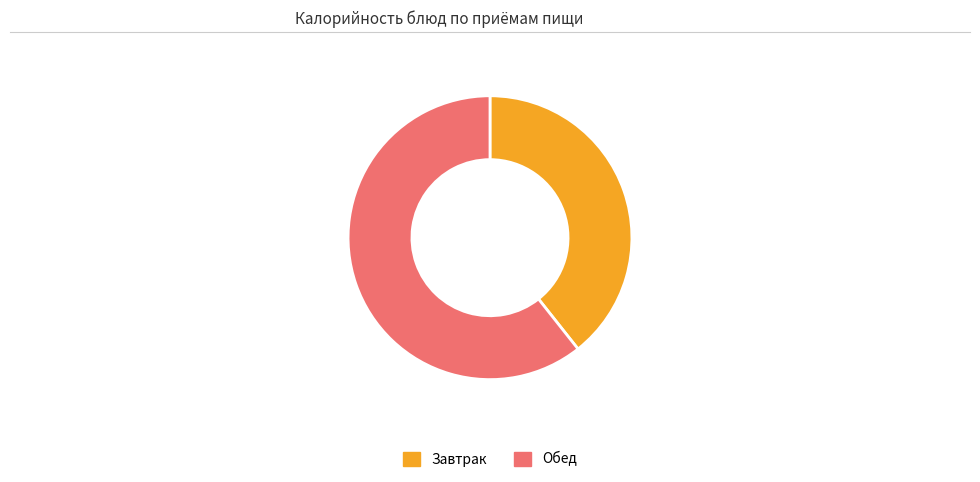

What is the smallest slice in the pie chart?

Завтрак